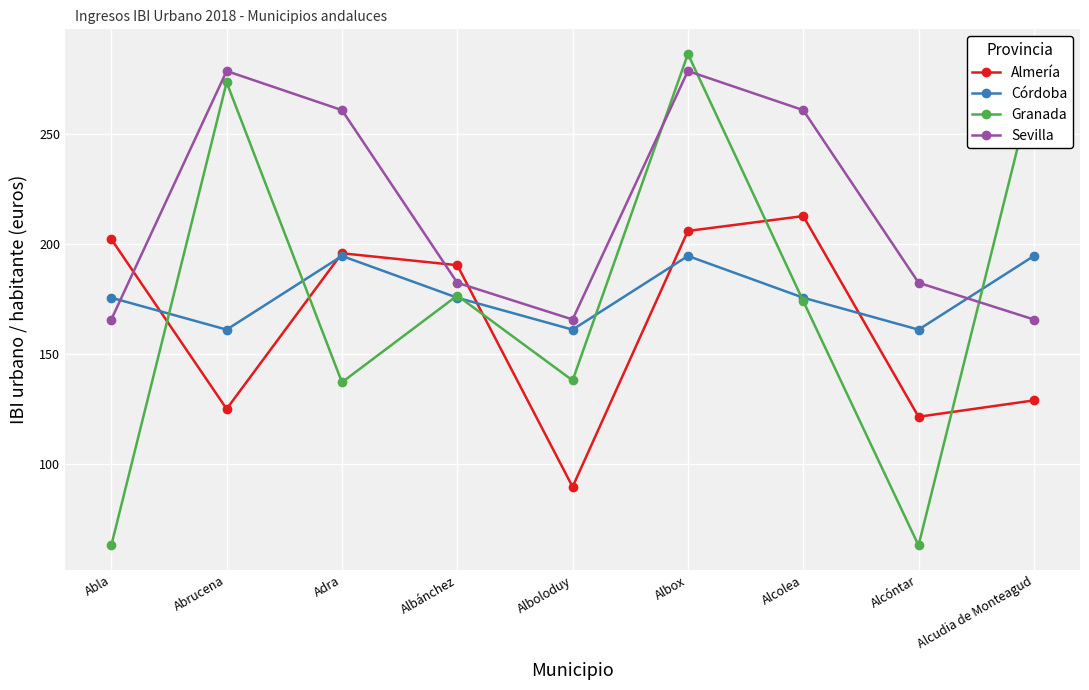

Where does the Granada series first go above 174?

Abrucena